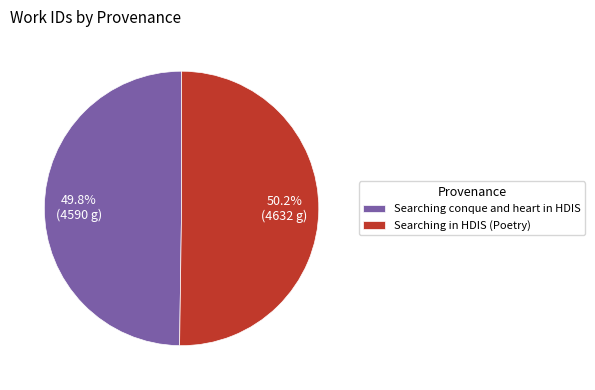

Does any single category account for the majority?

Yes